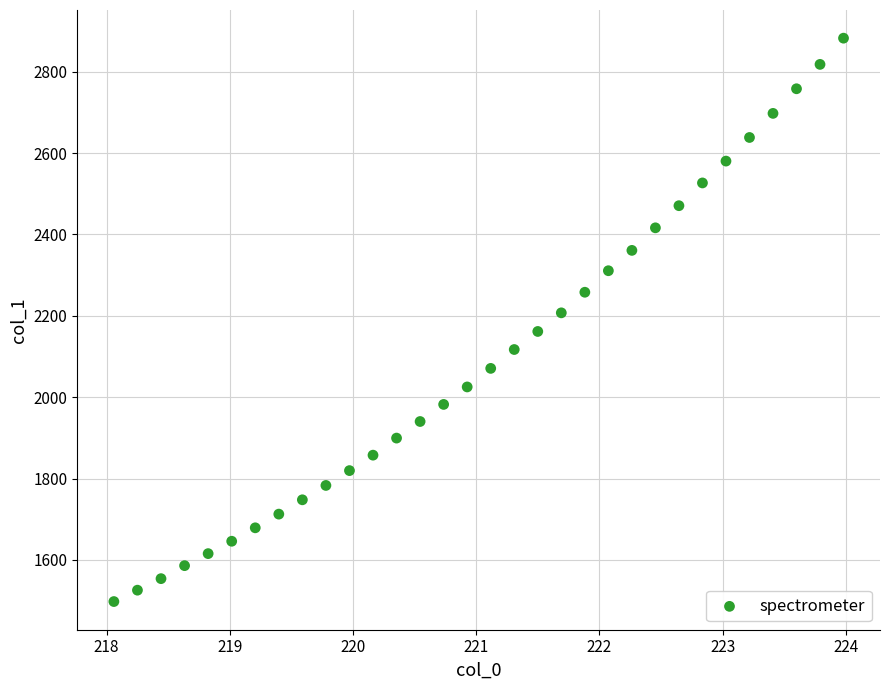

What is the range of Y values (max minus min)?

1384.7